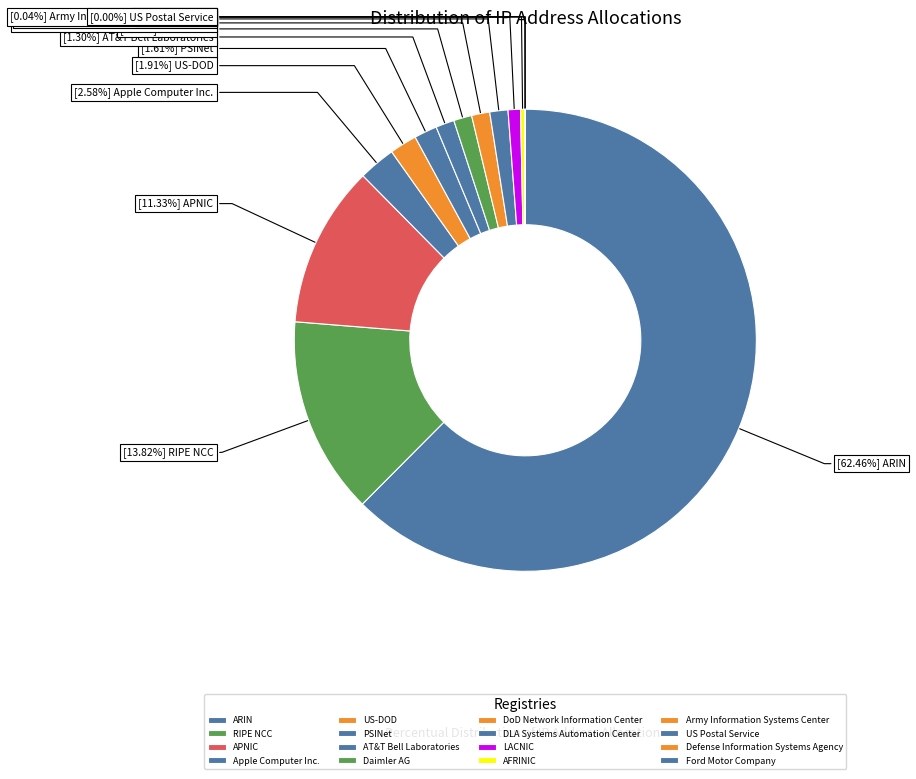

To the nearest percent, what is the difference between the largest and smallest slice percentages?

62%